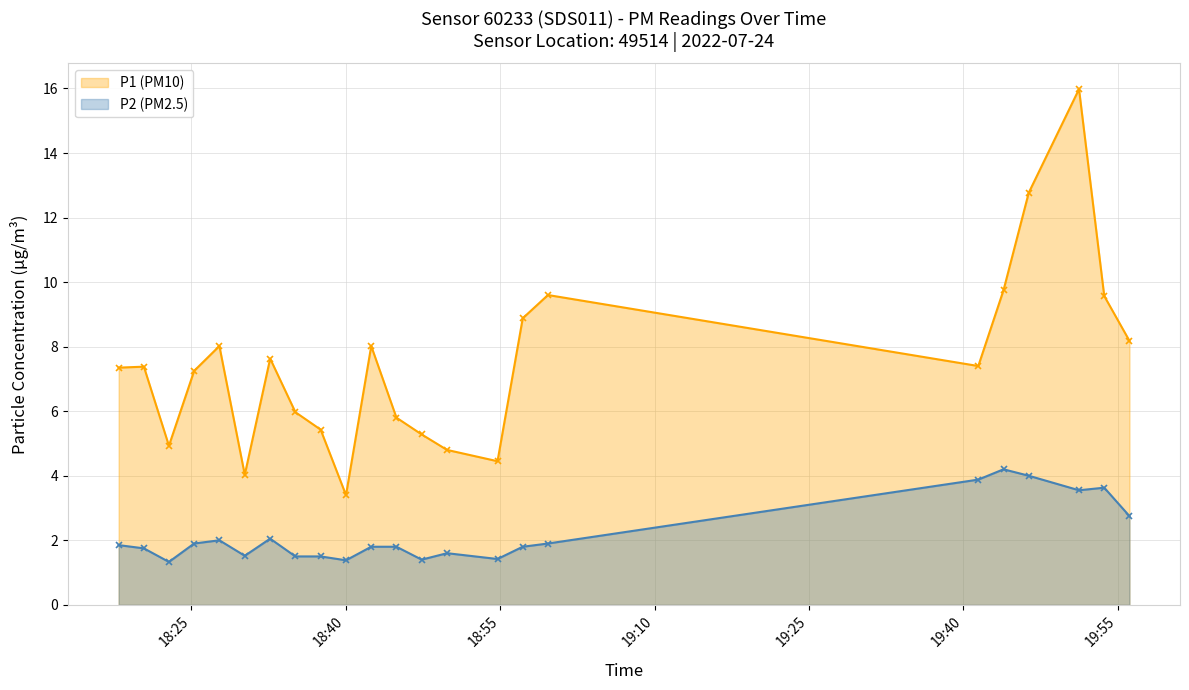

What is the sum of the P2 (PM2.5) values at 2022-07-24T18:47:23 and 2022-07-24T18:59:39?

3.3